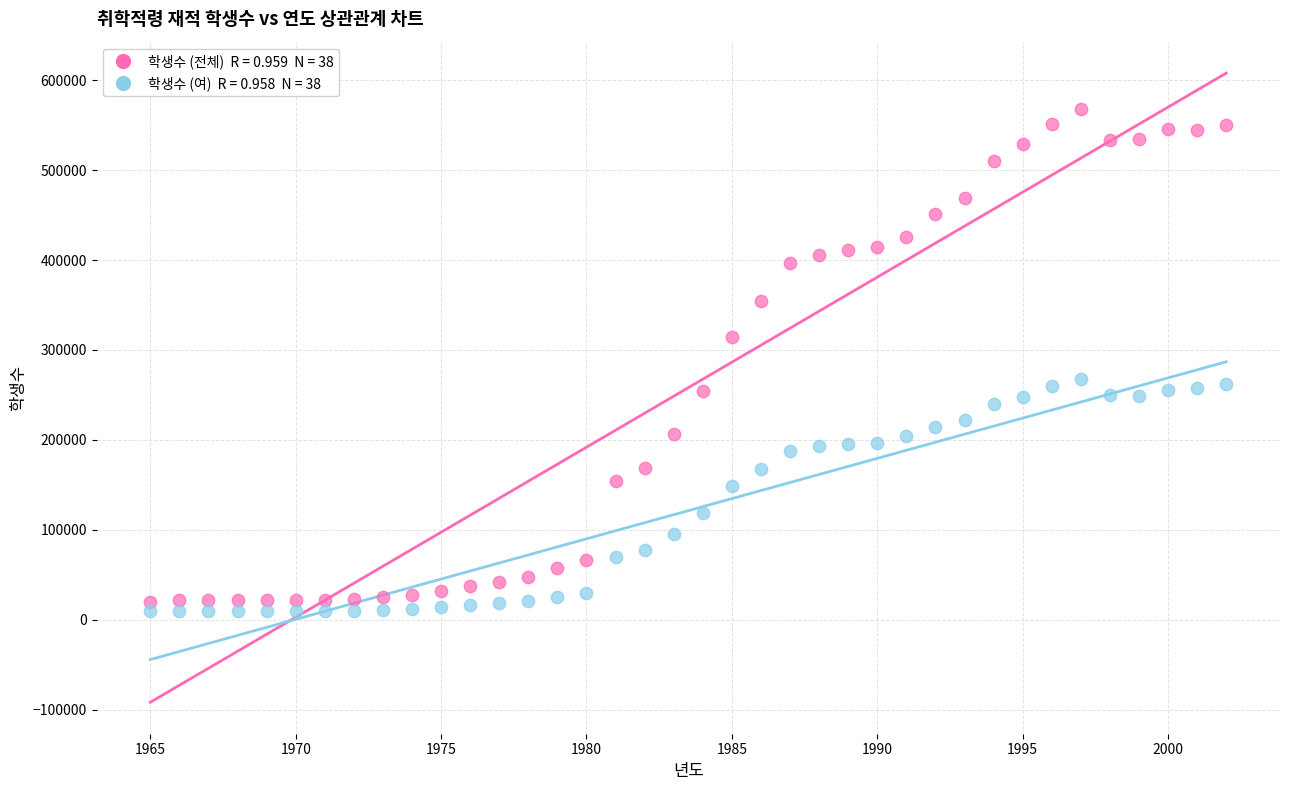

Across all data points, what is the range of Y values (max minus min)?

559023